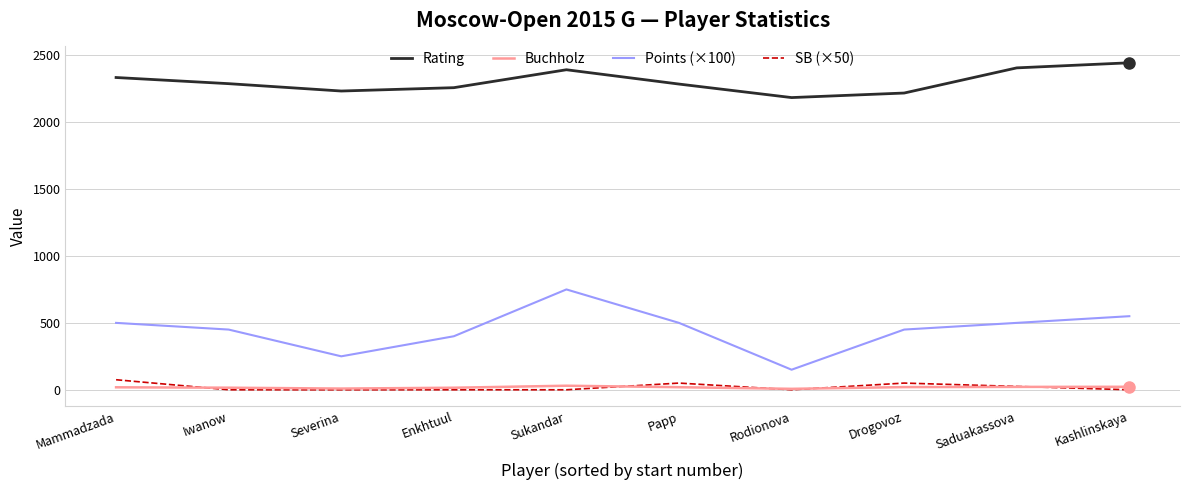

True or false: SB (×50) has a value of 0.0 at Enkhtuul.

True